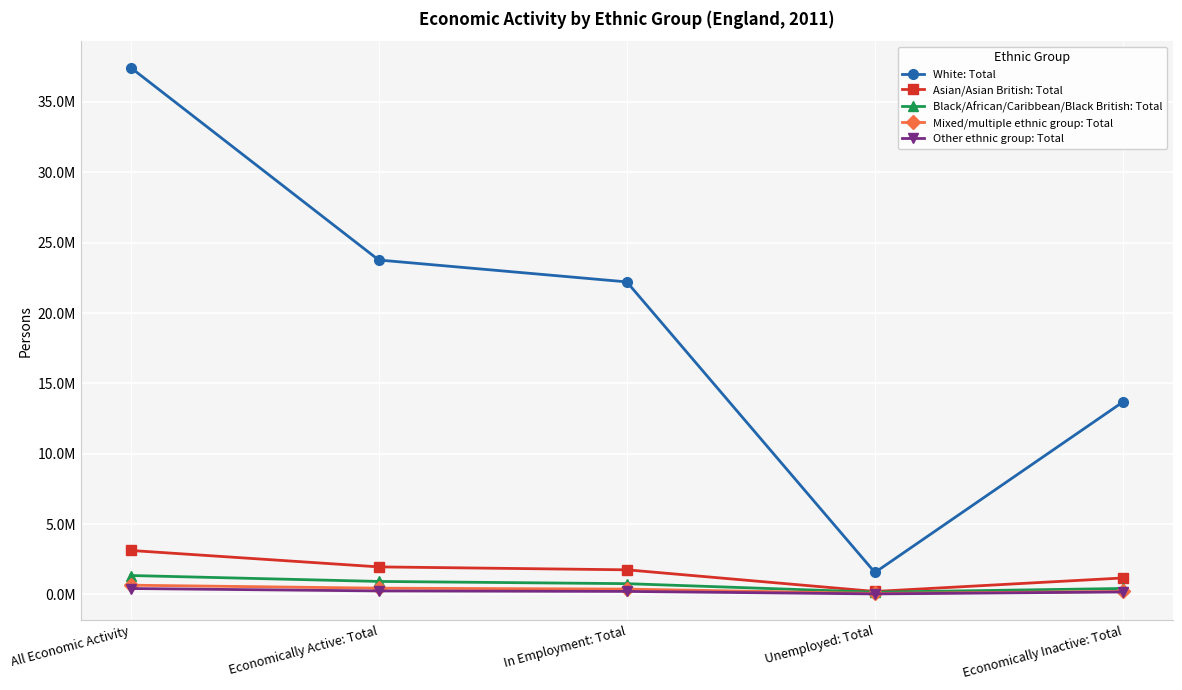

Where is Mixed/multiple ethnic group: Total nearest to the value 359885?

In Employment: Total